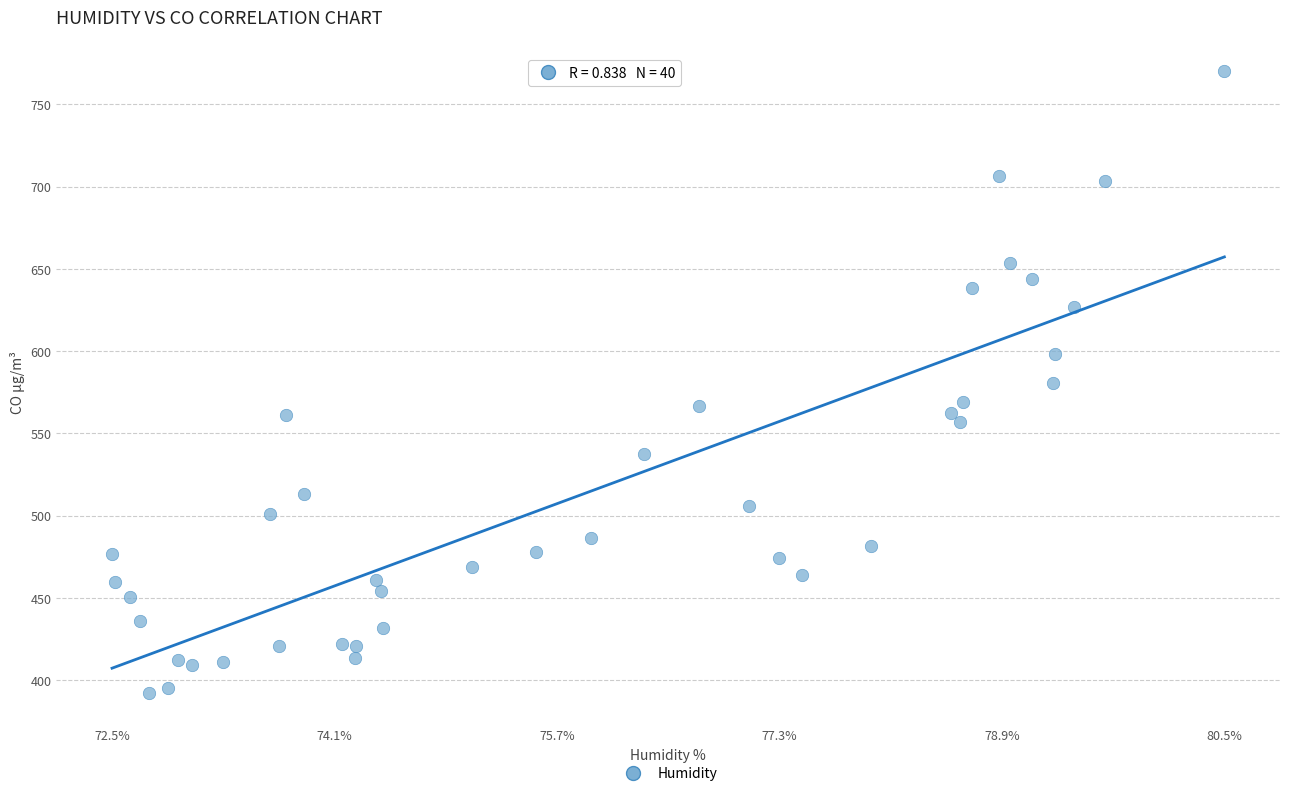

What is the range of Y values (max minus min)?

378.4